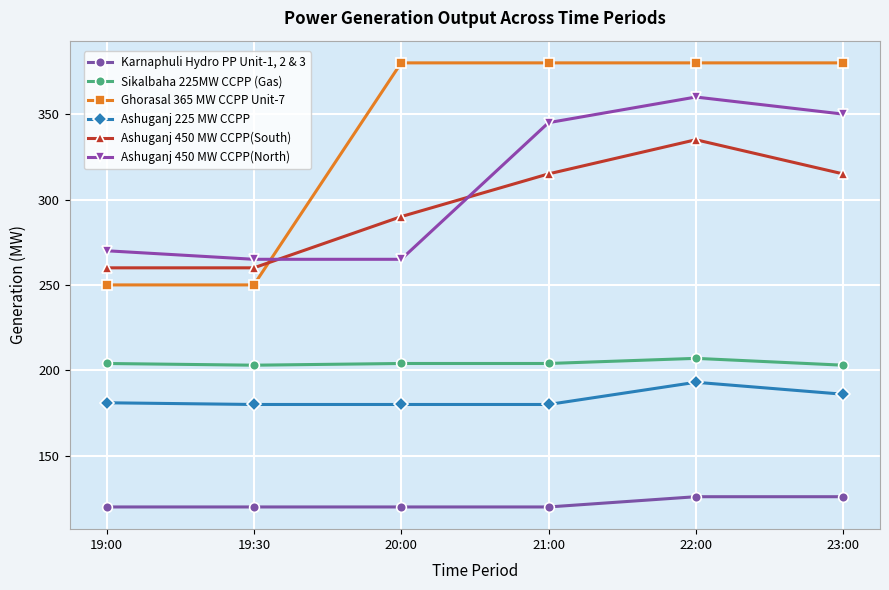

Which series has the widest spread of values?

Ghorasal 365 MW CCPP Unit-7